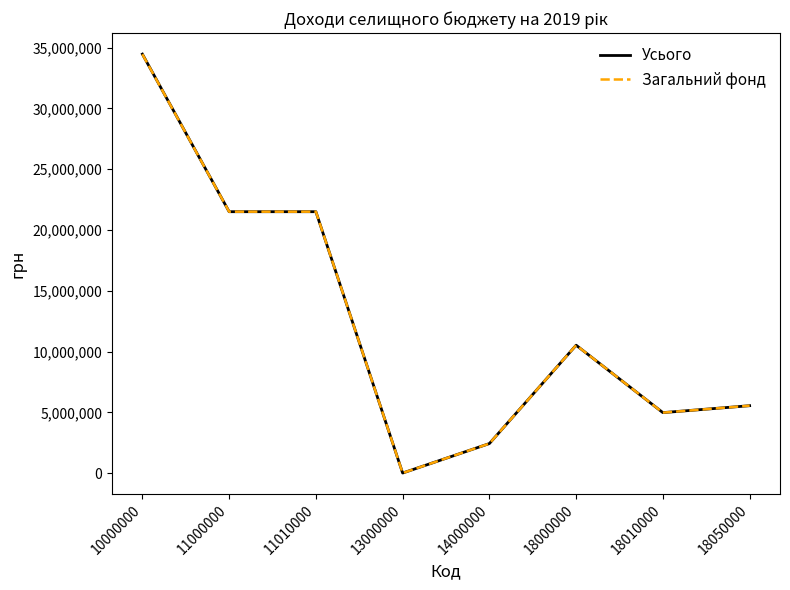

What is the total value across all series at 10000000?

68915444